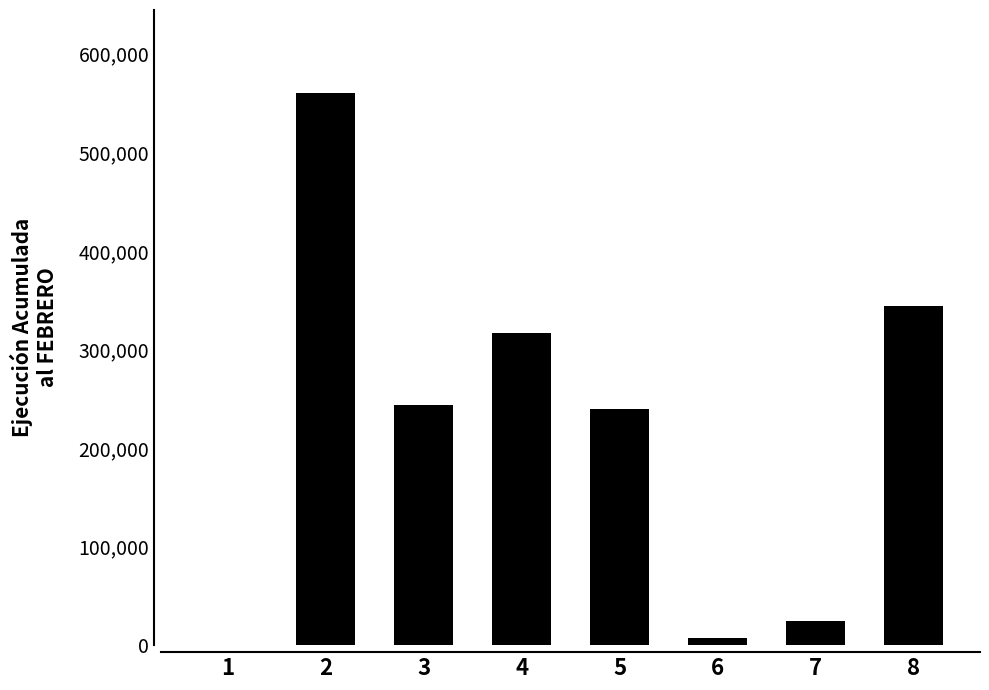

What is the sum of all values?

1735156